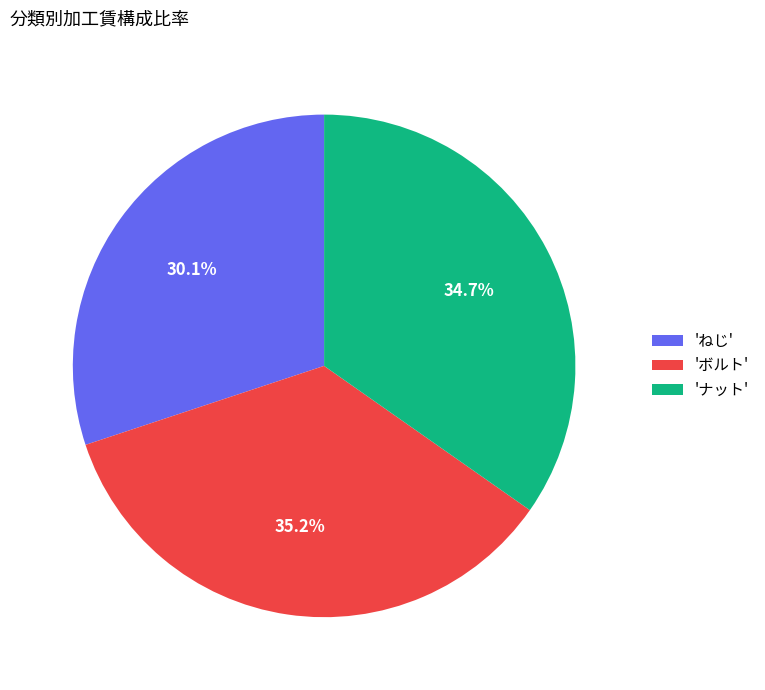

Do 'ナット' and 'ボルト' together represent more than half of the pie?

Yes